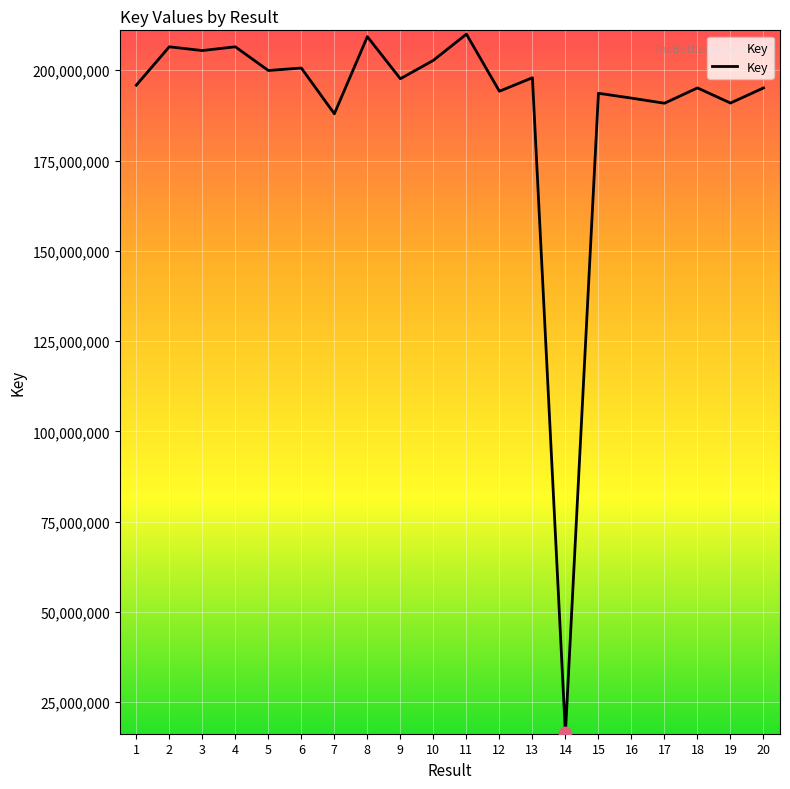

What is the change in value from 12 to 17?

-3321047